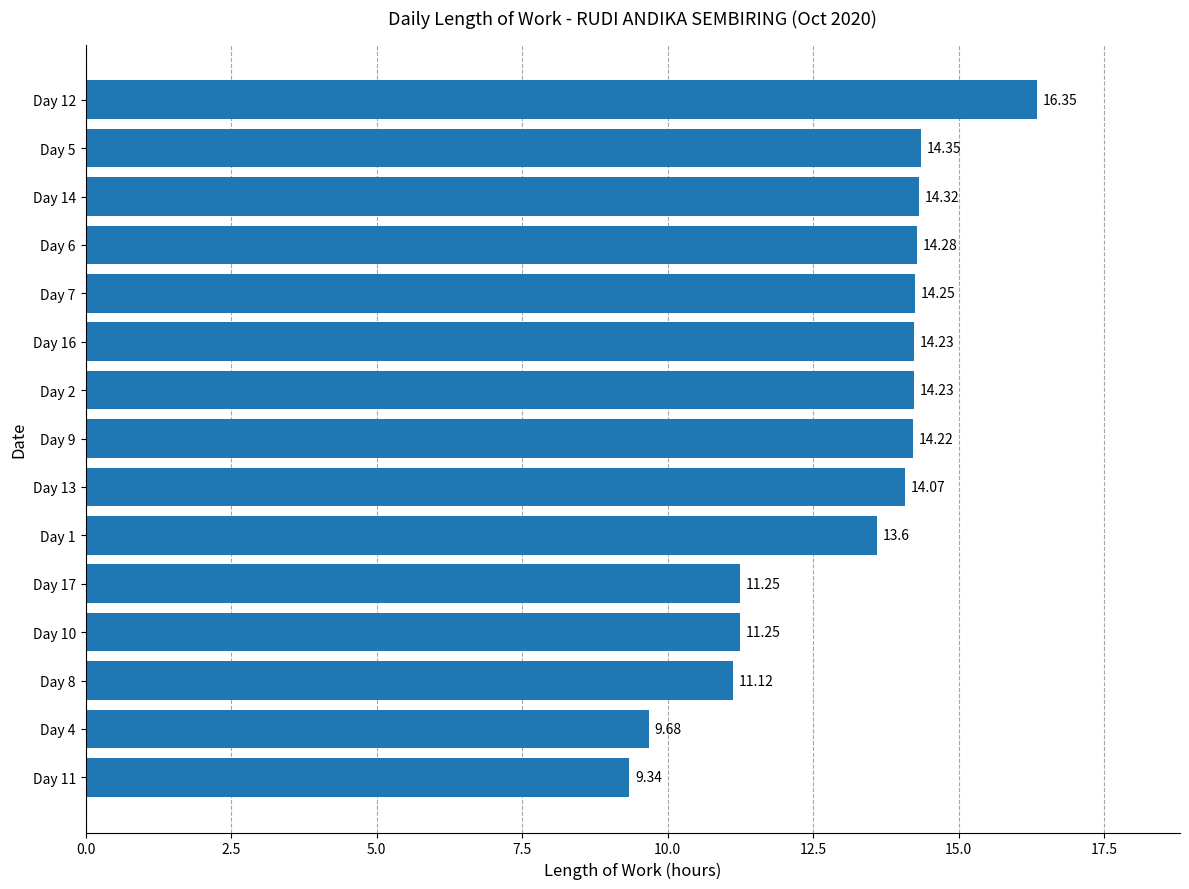

Which has a higher value, Day 5 or Day 8?

Day 5